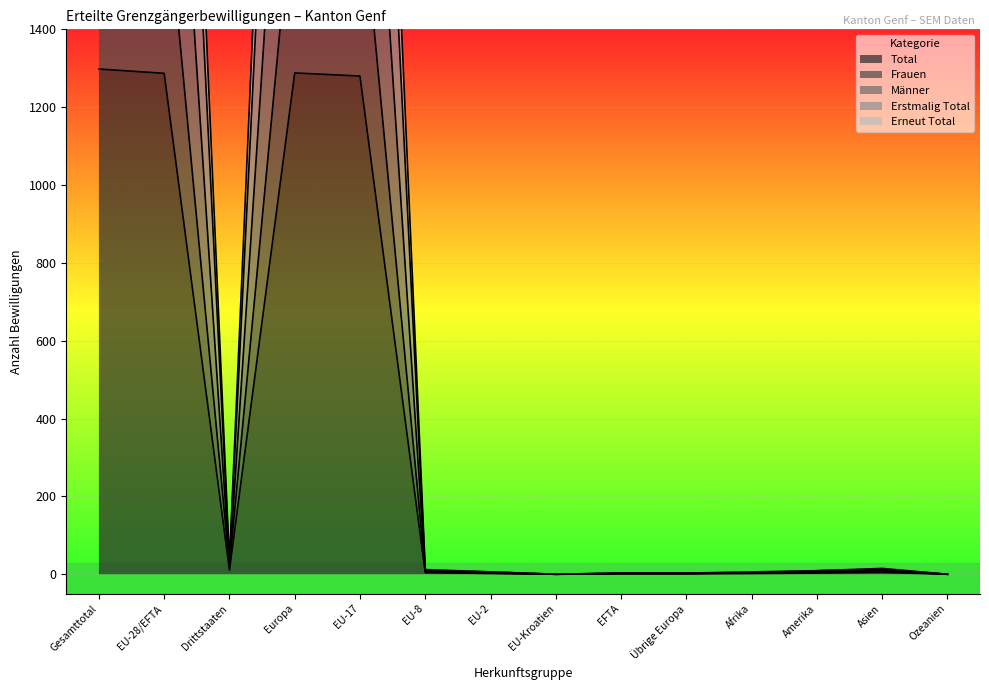

Reading left to right, extract all data points from this chart.

Total: 3894	3861	33	3864	3840	12	6	0	3	3	6	9	15	0
Frauen: 1820	1799	21	1801	1787	7	3	0	2	2	4	6	9	0
Männer: 3464	3435	29	3438	3416	10	6	0	3	3	4	9	13	0
Erstmalig Total: 1298	1287	11	1288	1280	4	2	0	1	1	2	3	5	0
Erneut Total: 2596	2574	22	2576	2560	8	4	0	2	2	4	6	10	0